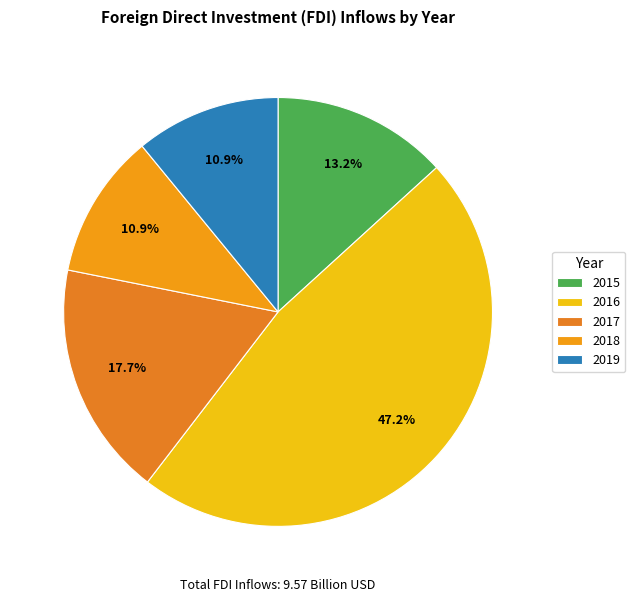

What percentage is the 2018 slice, to the nearest percent?

11%